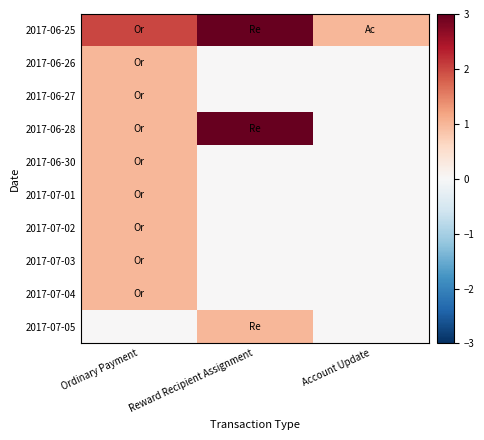

What is the spread (max minus min) of values at Account Update?

1